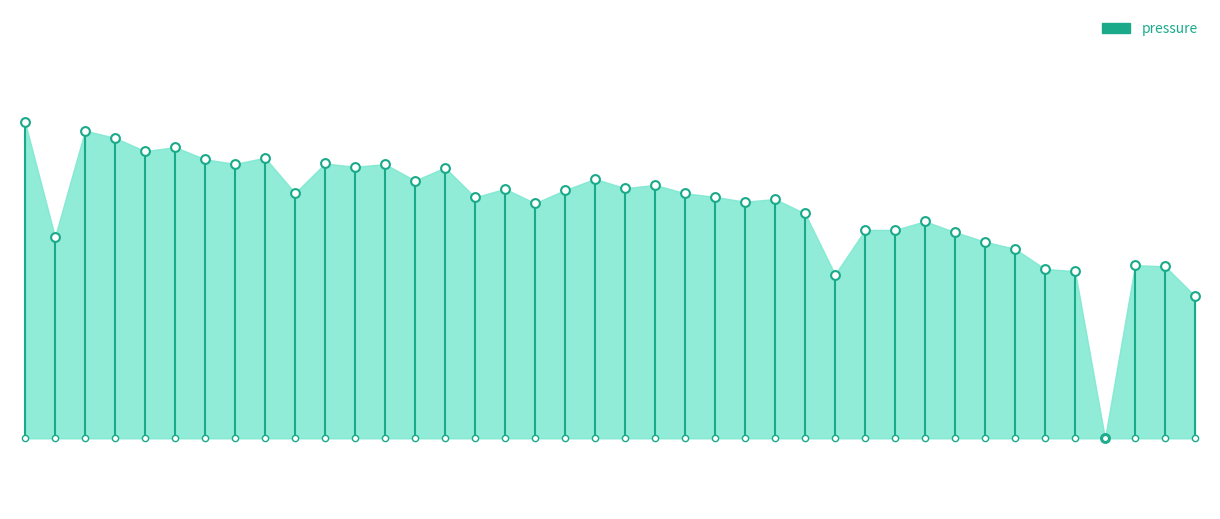

Between 01:24 and 00:15, which is larger?

00:15